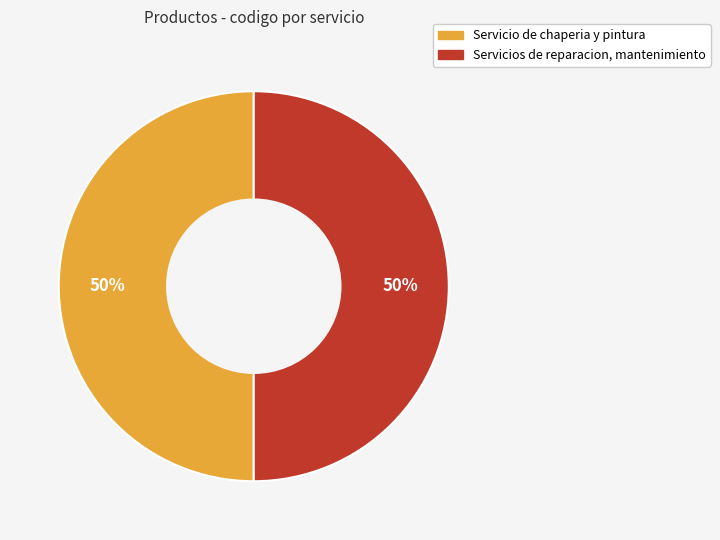

Is the sum of Servicio de chaperia y pintura and Servicios de reparacion, mantenimiento greater than half?

Yes